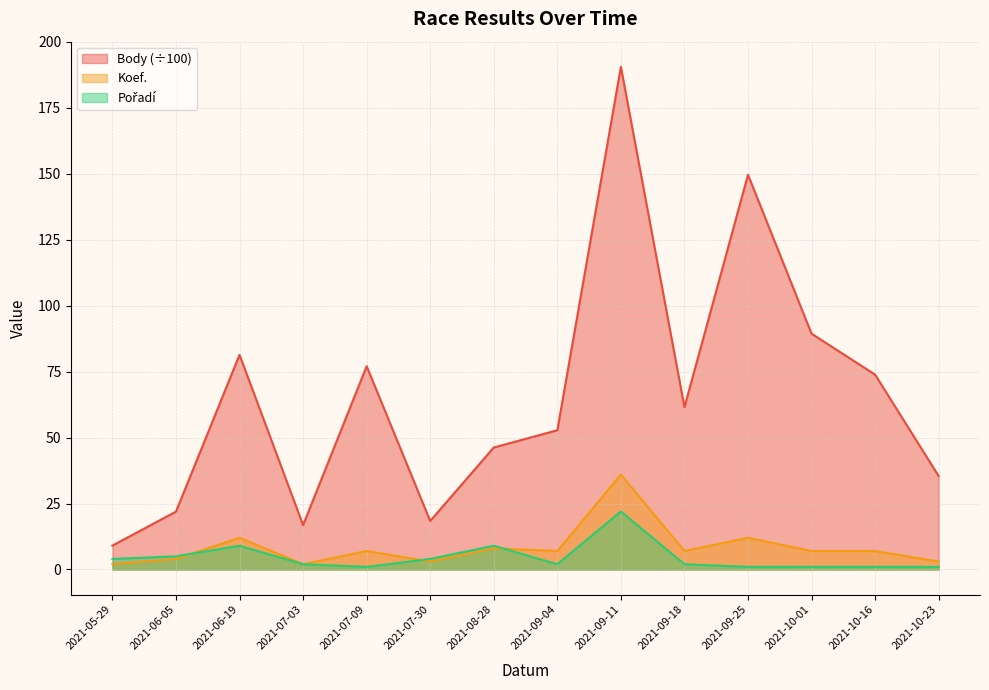

True or false: Koef. and Pořadí intersect in this chart.

True